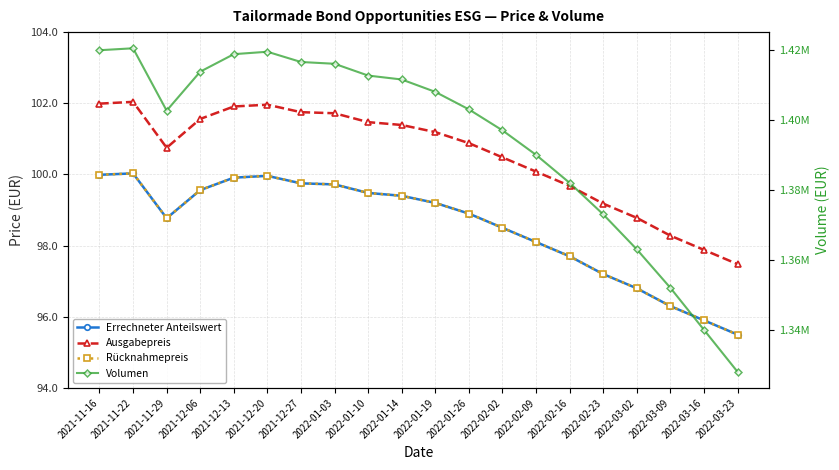

What is the total value across all series at 2022-02-02?

1397297.5